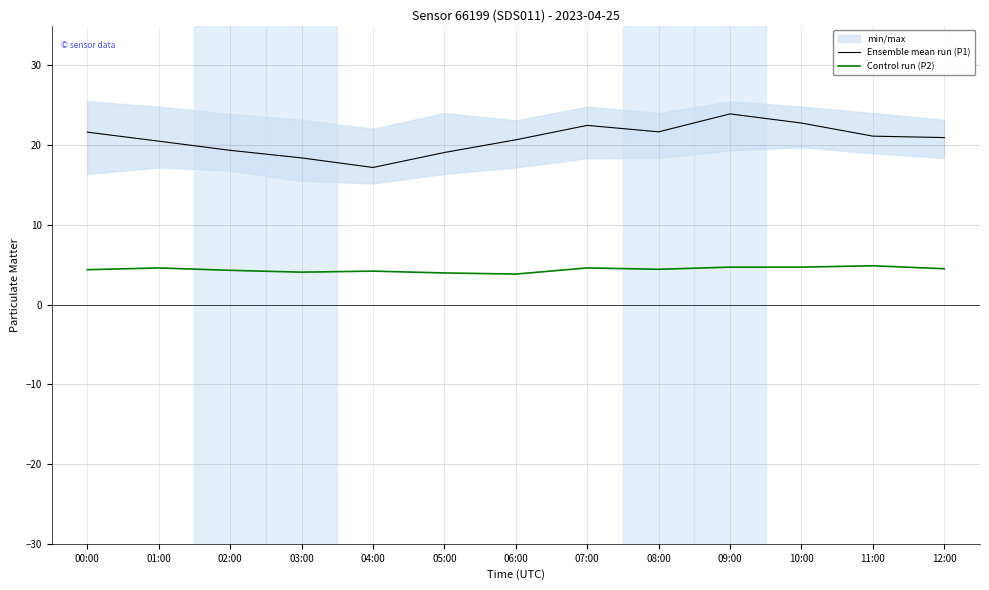

Which series has the widest spread of values?

Ensemble mean run (P1)